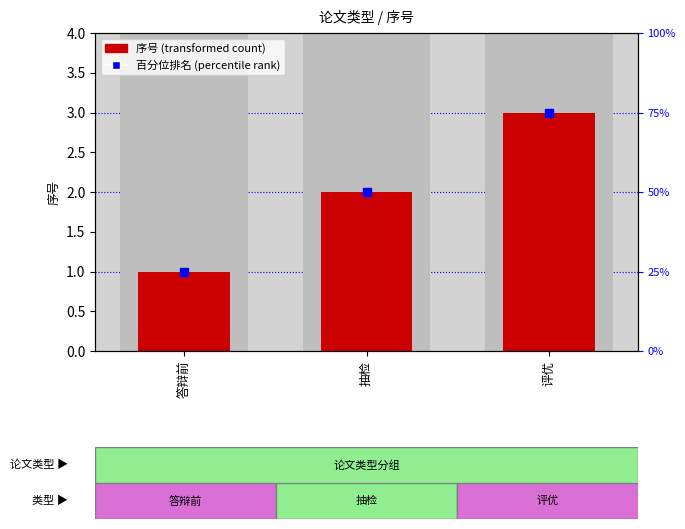

Which category has the lowest value across all series?

答辩前